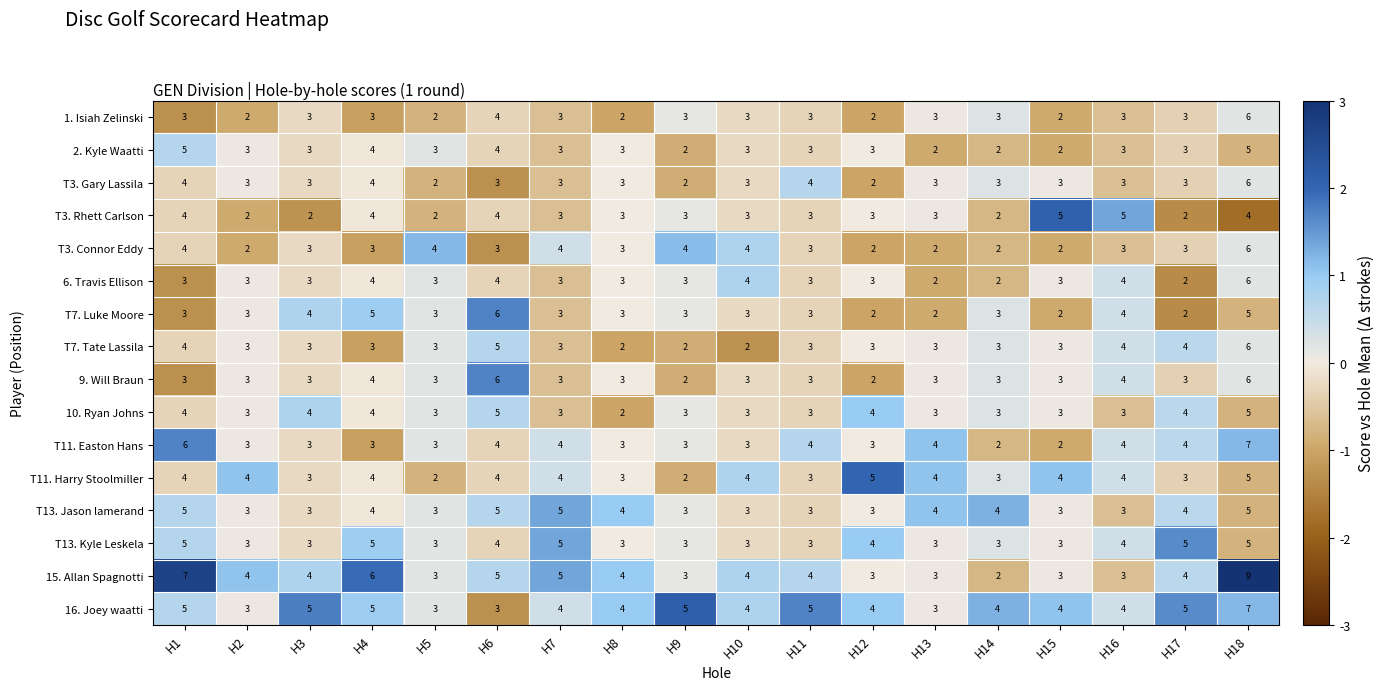

At which label does T3. Rhett Carlson first exceed 3?

H1